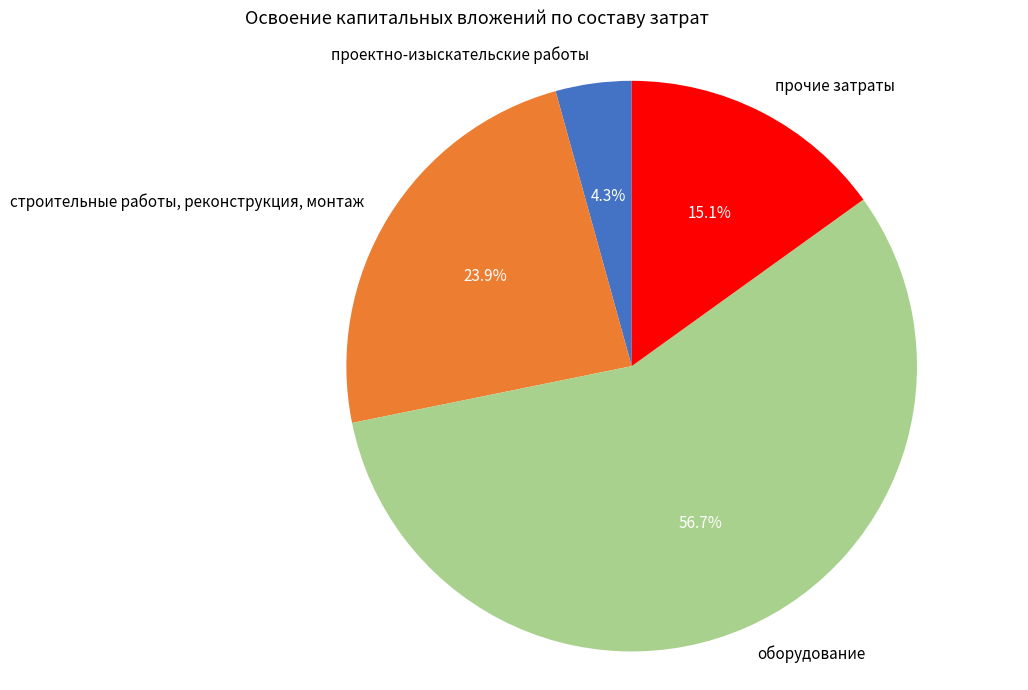

Between оборудование and прочие затраты, which is larger?

оборудование